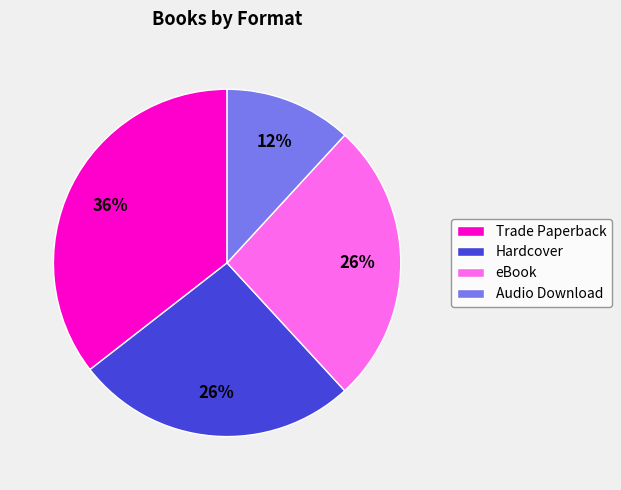

To the nearest percent, what percentage of the pie is Hardcover?

26%